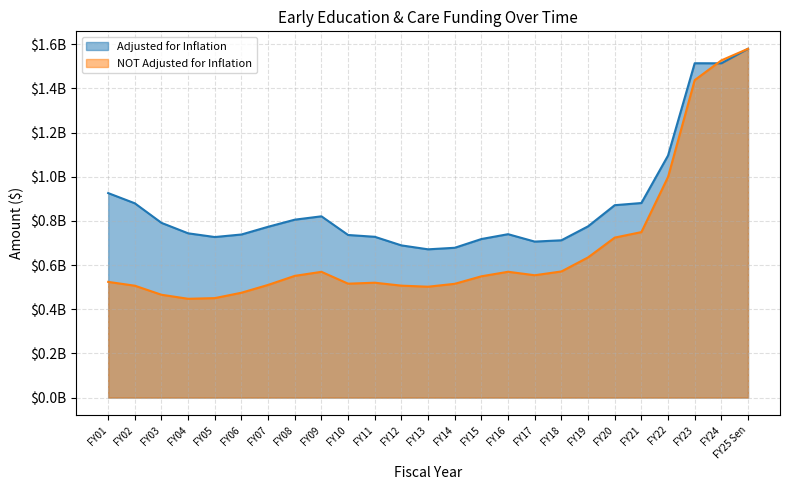

What are all the series names shown in the legend?

Adjusted for Inflation, NOT Adjusted for Inflation